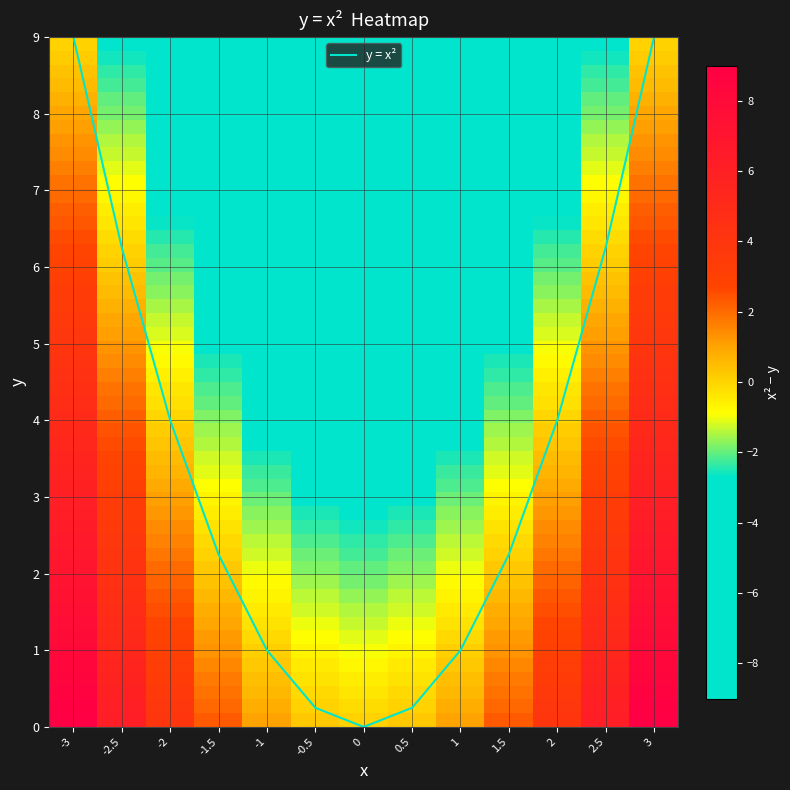

Approximately how many times larger is the value at -1.5 compared to 2?

0.6